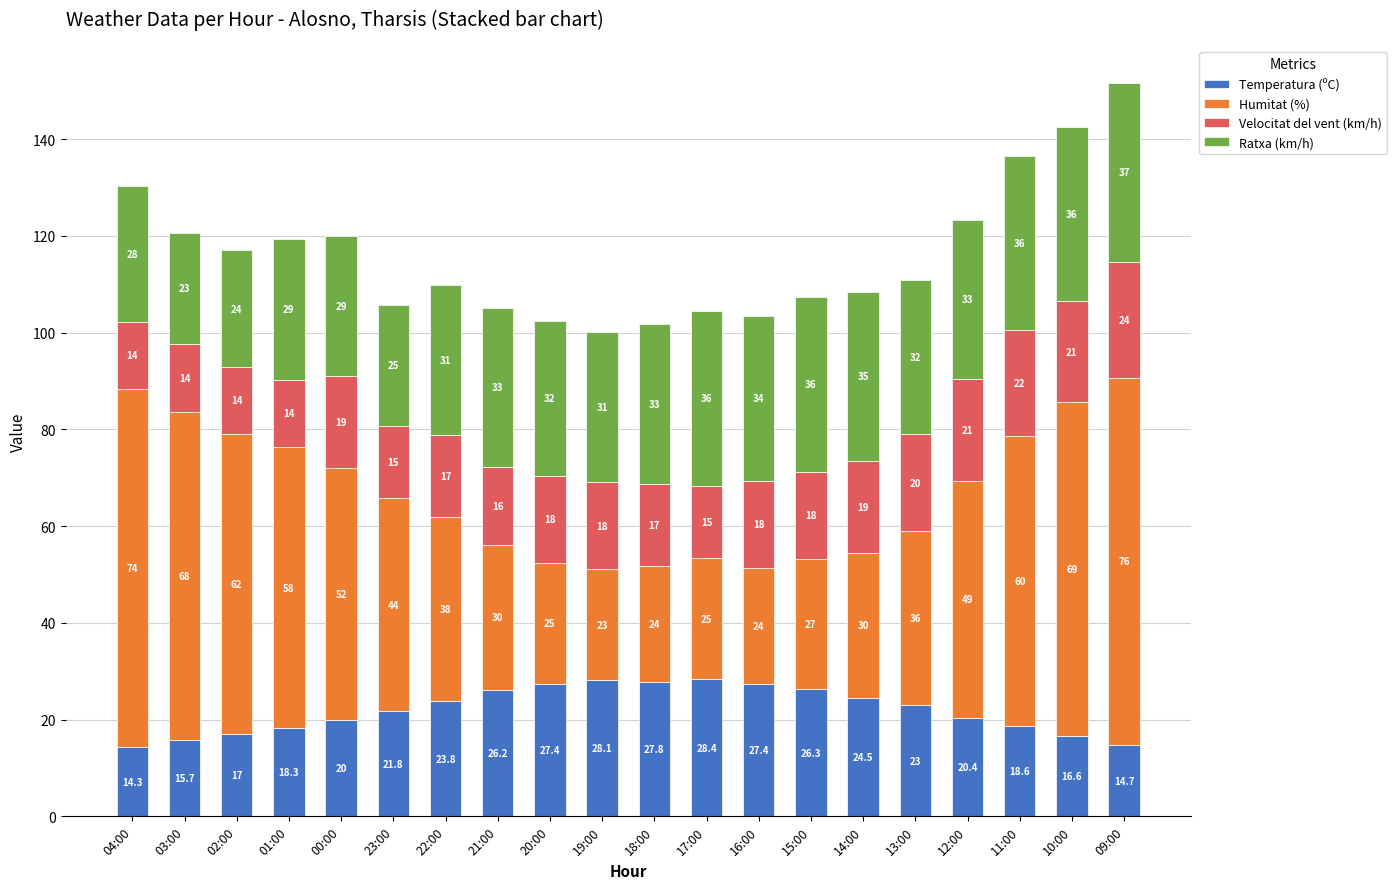

At which label does Temperatura (ºC) first exceed 23?

22:00